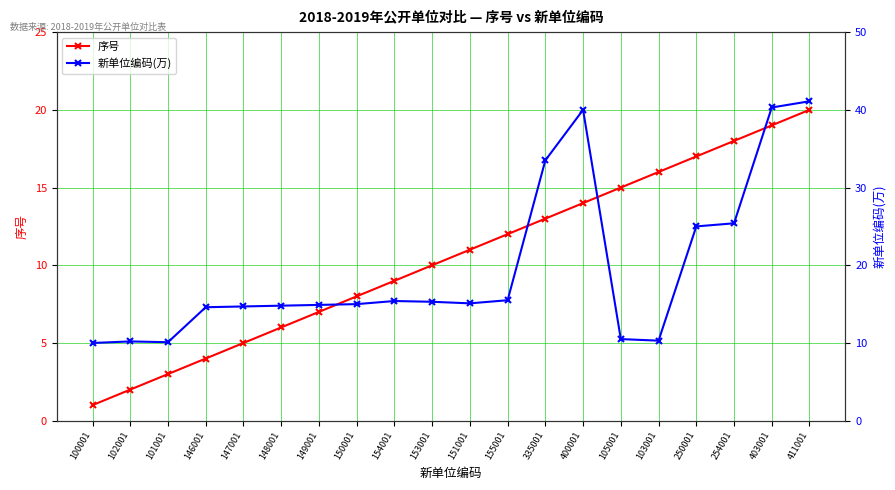

What are all the series names shown in the legend?

序号, 新单位编码(万)